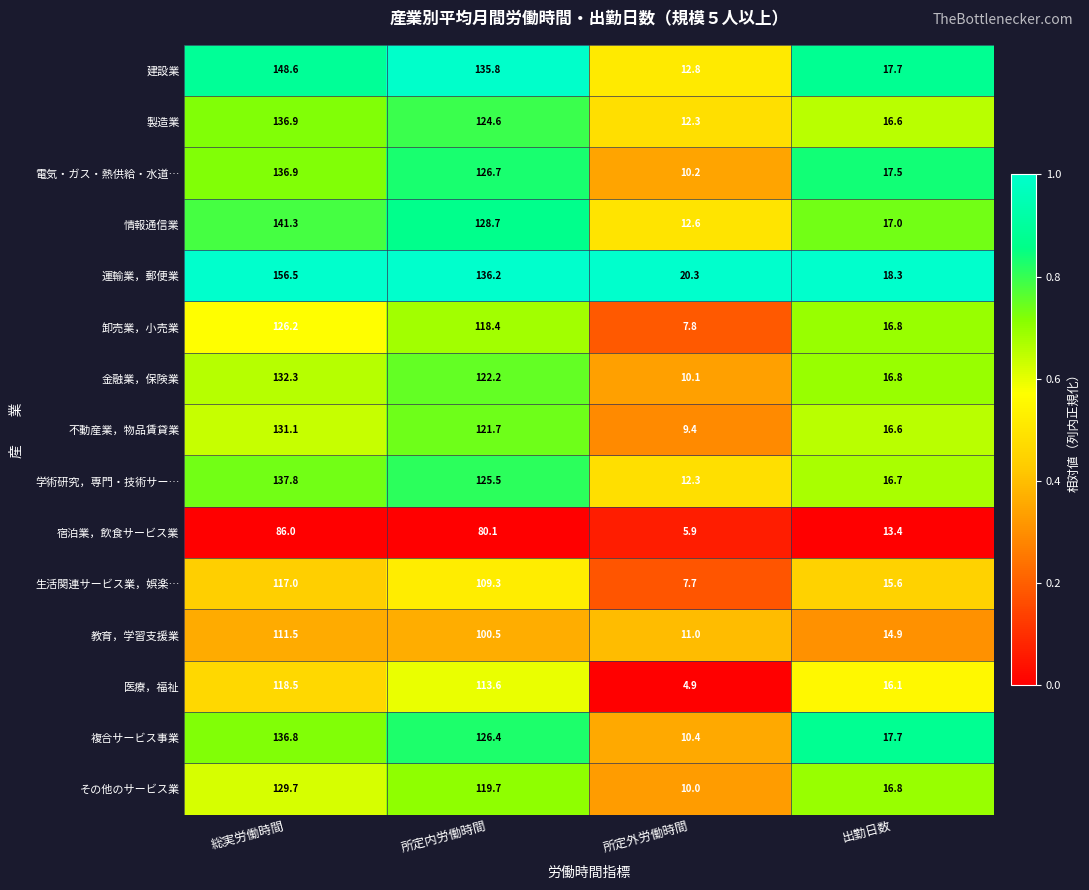

True or false: 生活関連サービス業，娯楽… has a value of 7.7 at 所定外労働時間.

True